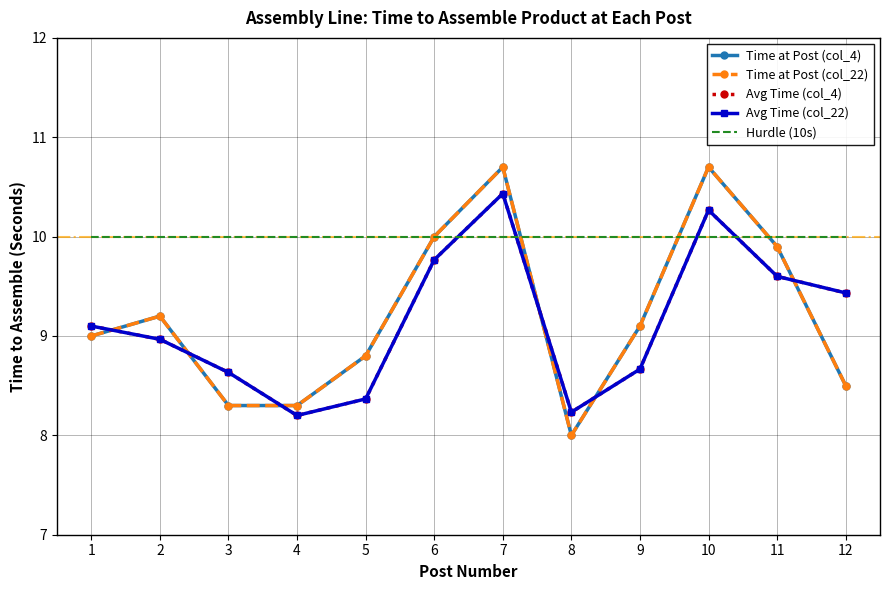

How many distinct data groups are displayed?

5